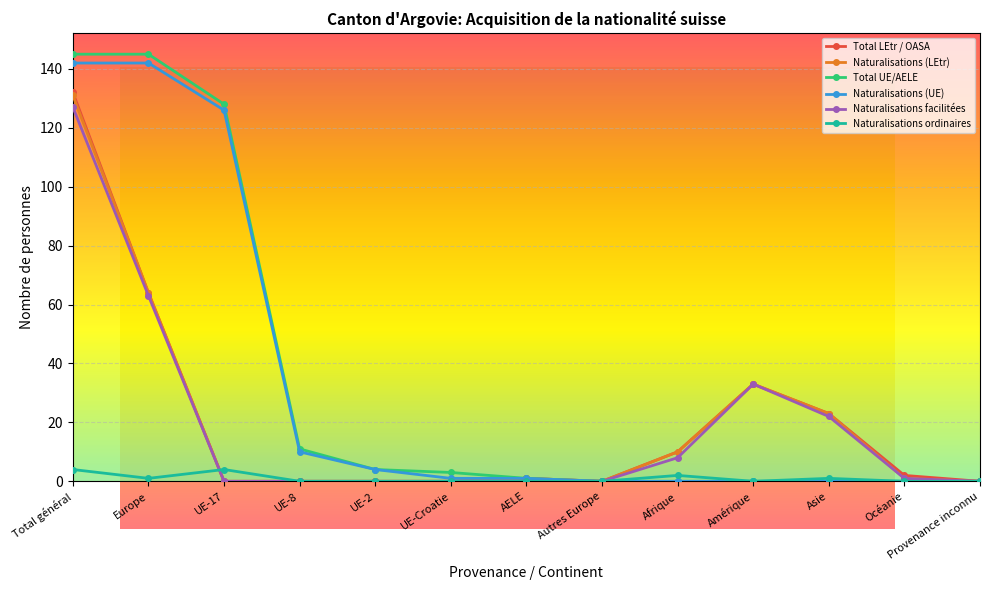

How many values in the Naturalisations facilitées series exceed 0?

6